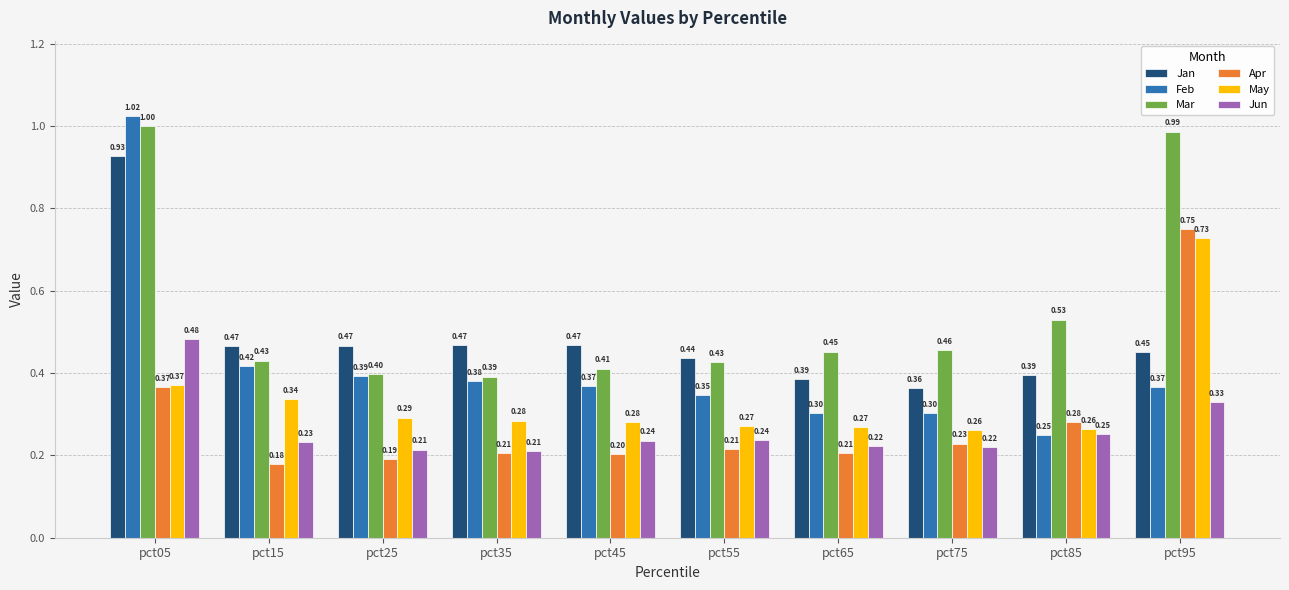

List the series in order of their peak value, highest first.

Feb, Mar, Jan, Apr, May, Jun